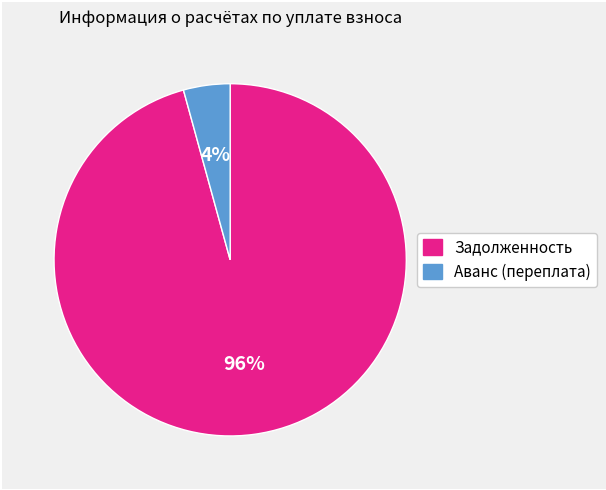

Rank the categories by value from lowest to highest.

Аванс (переплата), Задолженность